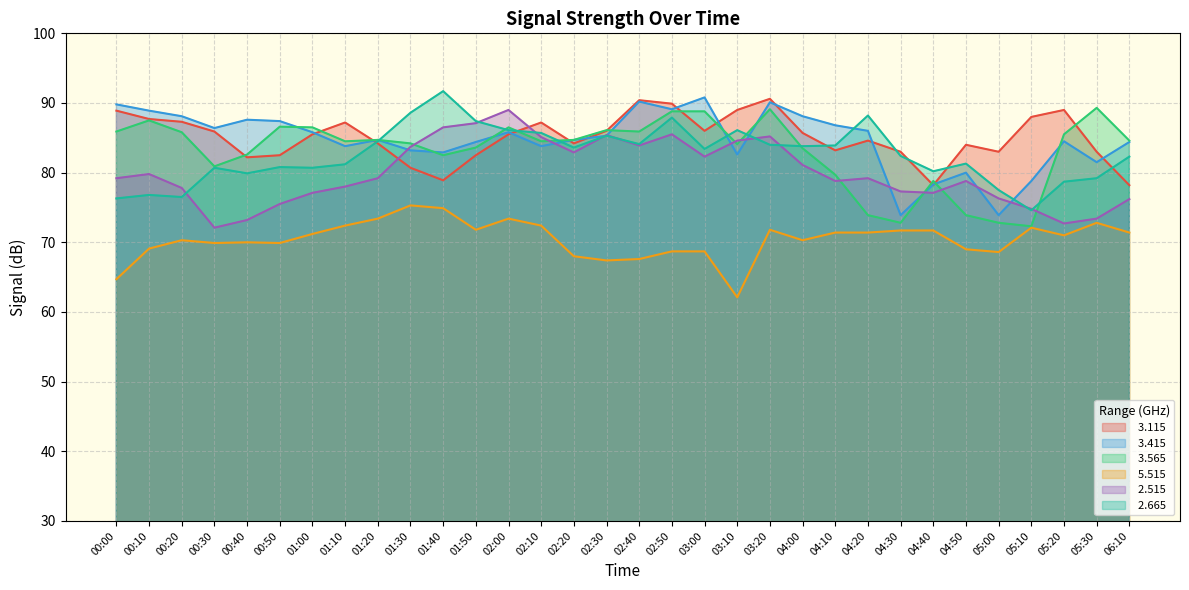

The   2.515 series shows 131.2 at 04:50. True or false?

False